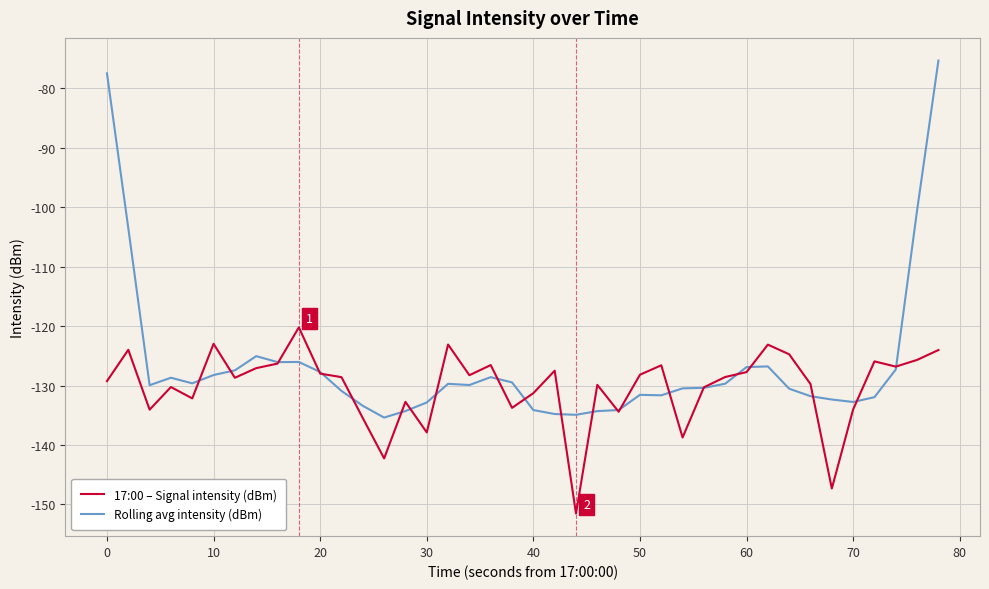

In 17:00 – Signal intensity (dBm), how many points are higher than both neighbors (excluding endpoints)?

12